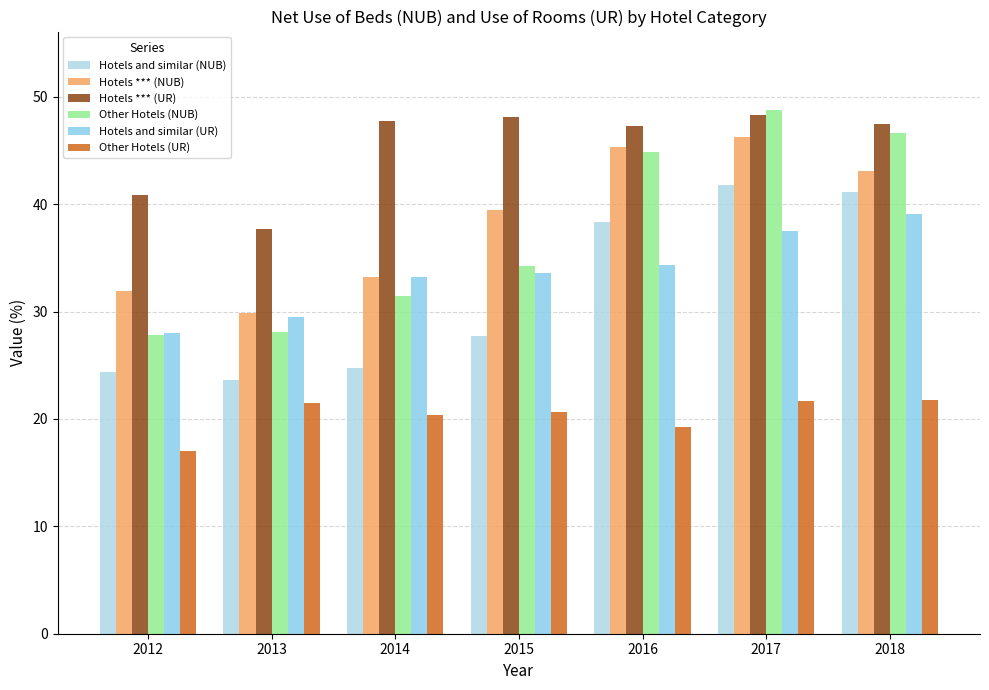

What is the total value across all series at 2017?

244.2